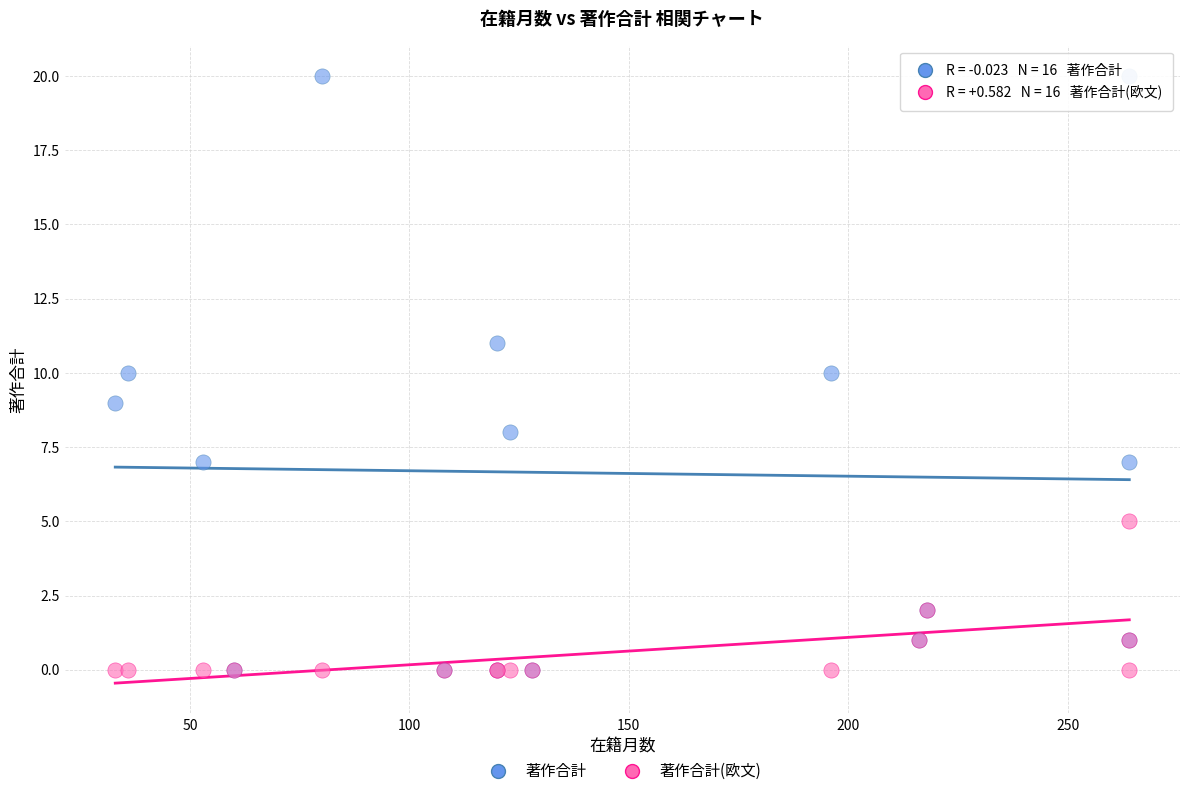

Which series has the largest Y range (max minus min)?

著作合計